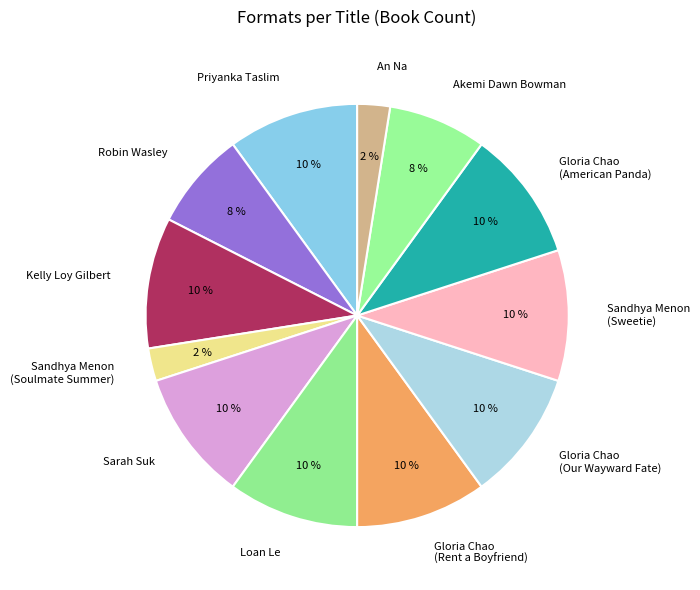

Combined, do Gloria Chao (Our Wayward Fate) and An Na account for over 50%?

No